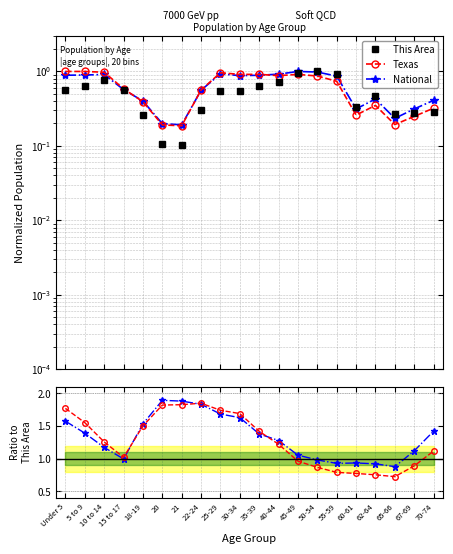

True or false: National / This Area and National intersect in this chart.

False